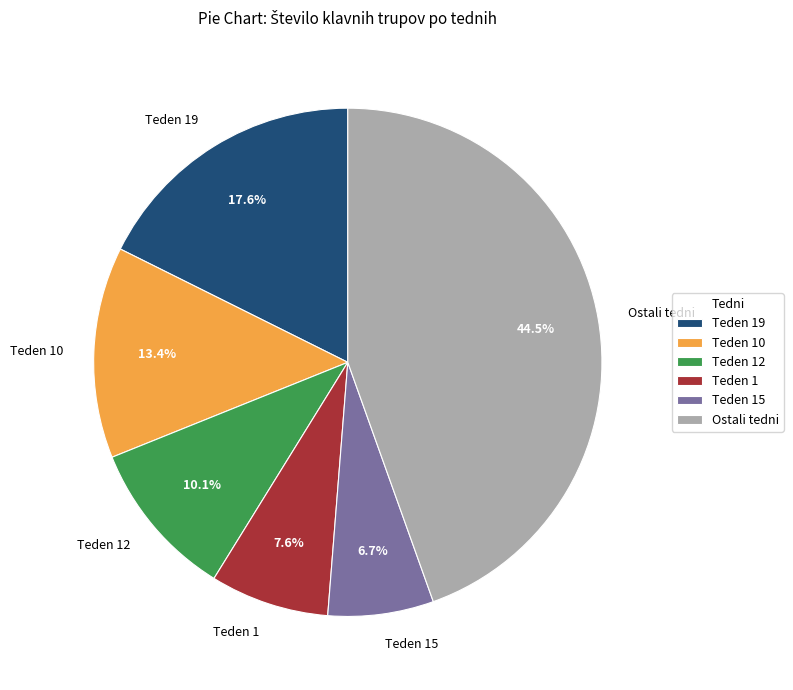

Between Teden 10 and Teden 19, which is larger?

Teden 19